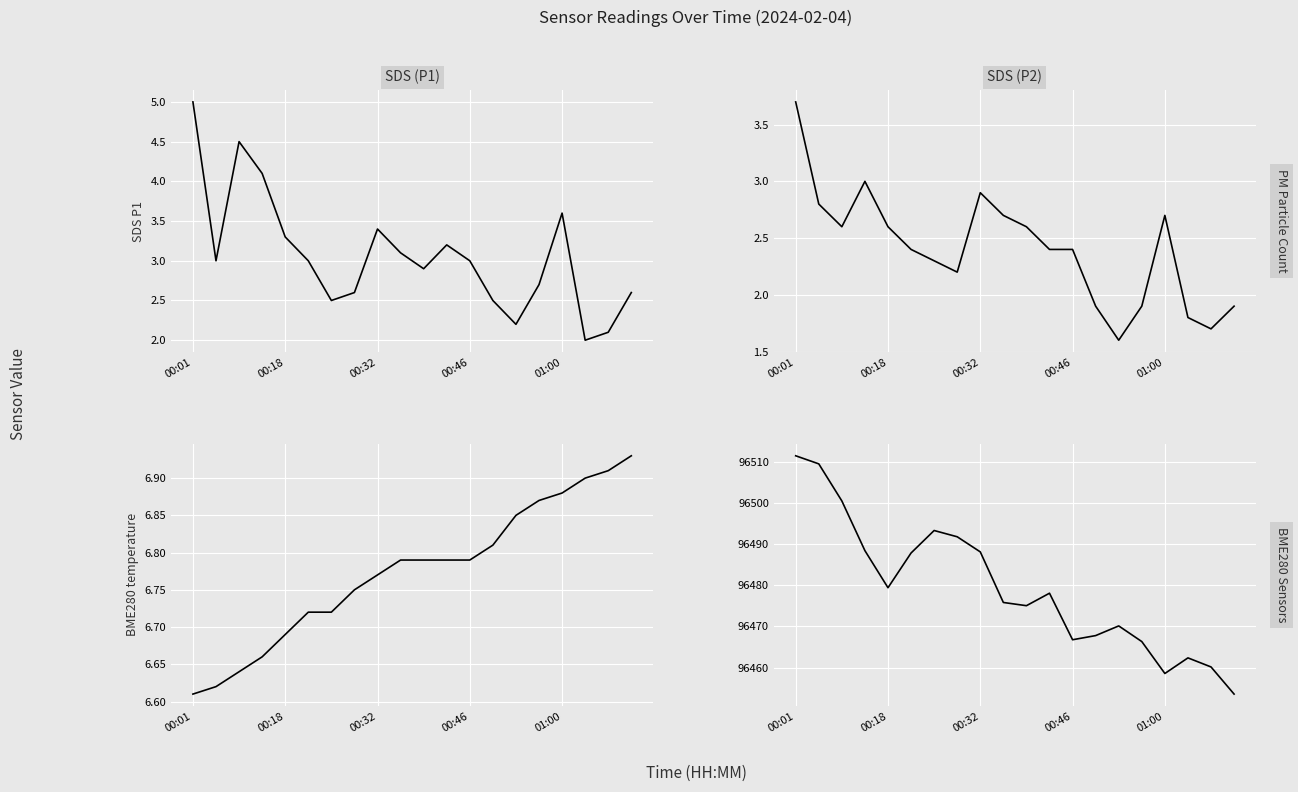

True or false: SDS_P2 and BME280_pressure cross at least once.

False